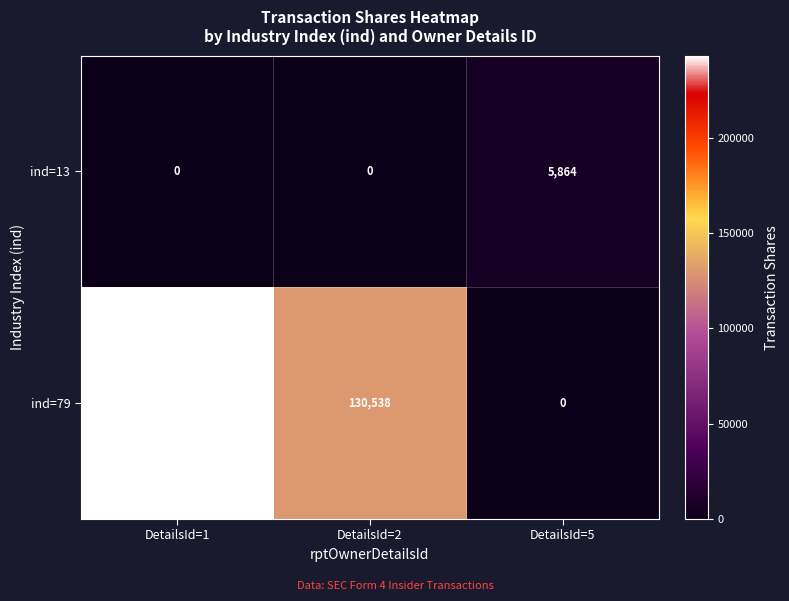

What is the sum of the ind=79 values at DetailsId=2 and DetailsId=1?

373704